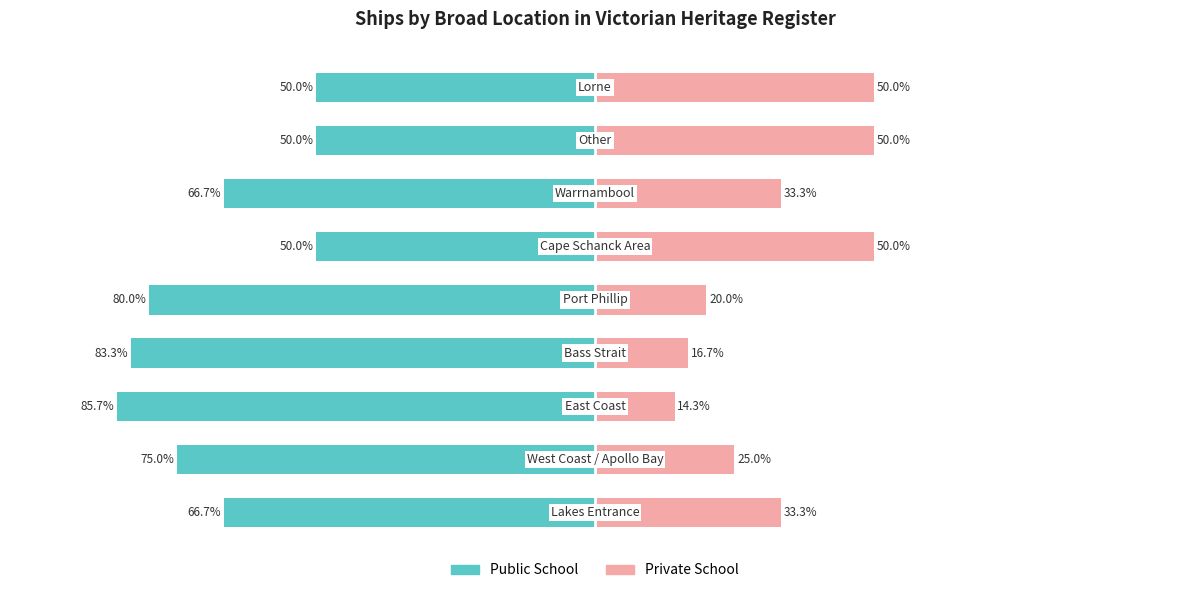

The Public School series shows -92.2 at 6. True or false?

False